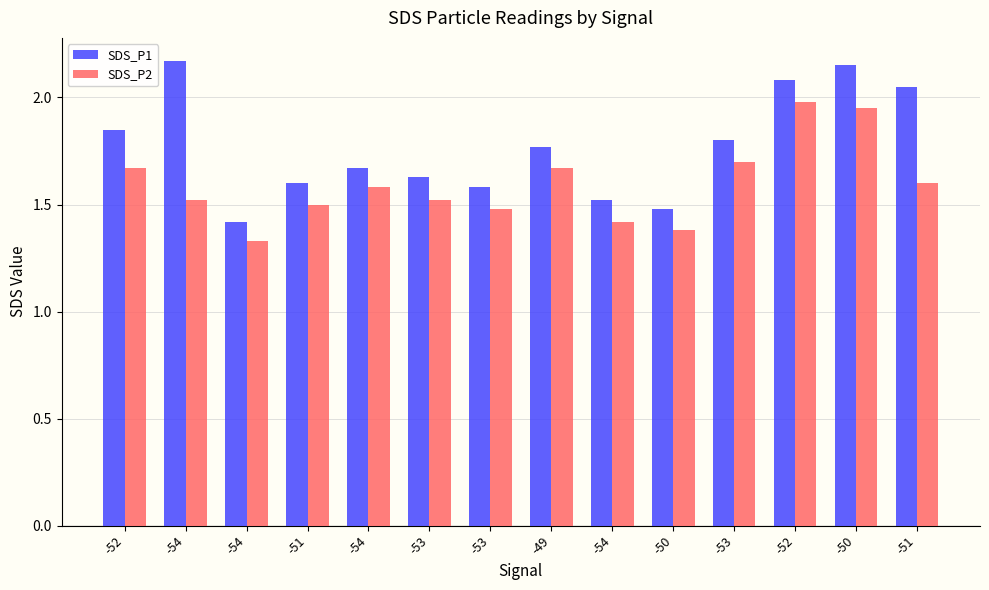

Reading left to right, list all the values displayed in this chart.

SDS_P1: 1.9	2.2	1.4	1.6	1.7	1.6	1.6	1.8	1.5	1.5	1.8	2.1	2.1	2.0
SDS_P2: 1.7	1.5	1.3	1.5	1.6	1.5	1.5	1.7	1.4	1.4	1.7	2.0	1.9	1.6